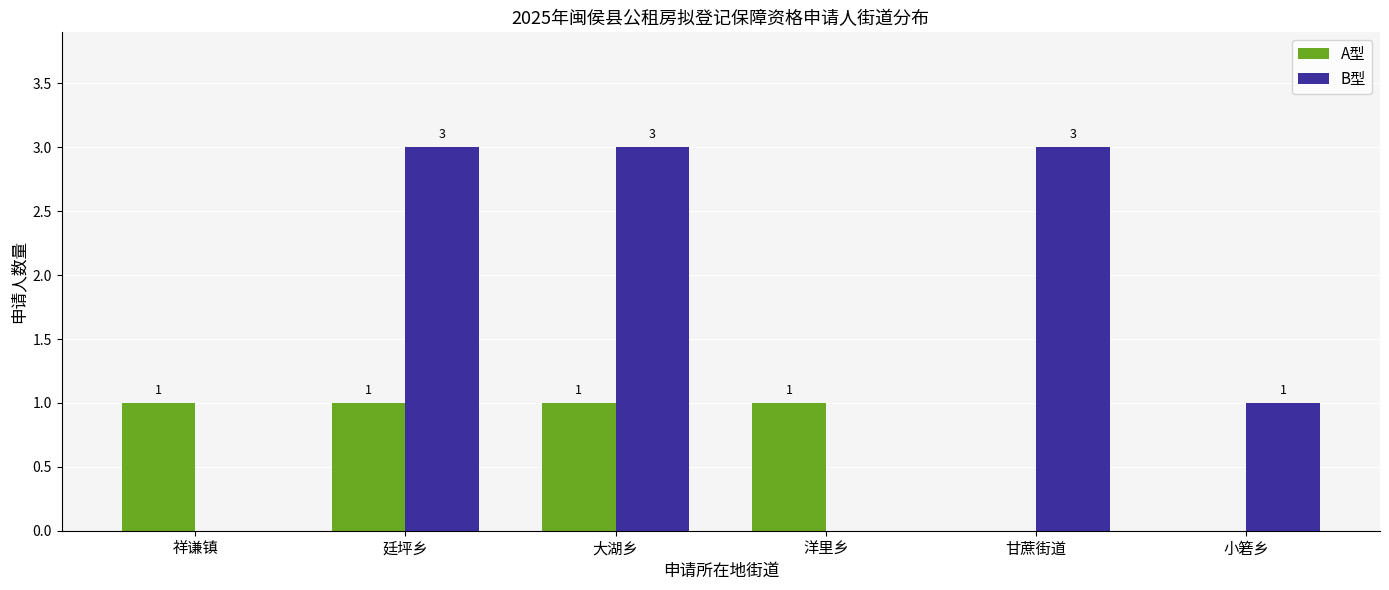

Reading left to right, what are all the values shown in this chart?

A型: 1	1	1	1	0	0
B型: 0	3	3	0	3	1